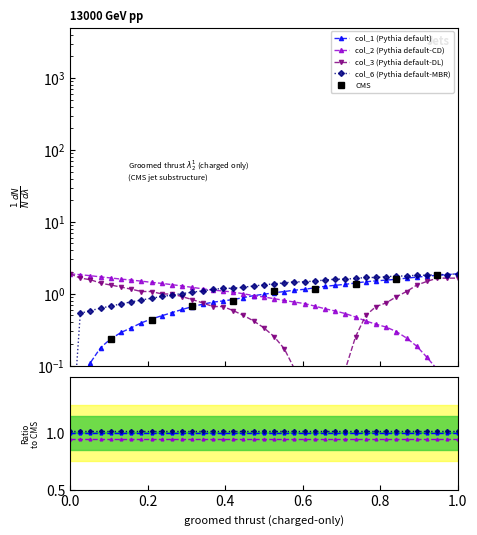

Is the value of col_2 at 37 greater than the value of col_1 at 23?

No